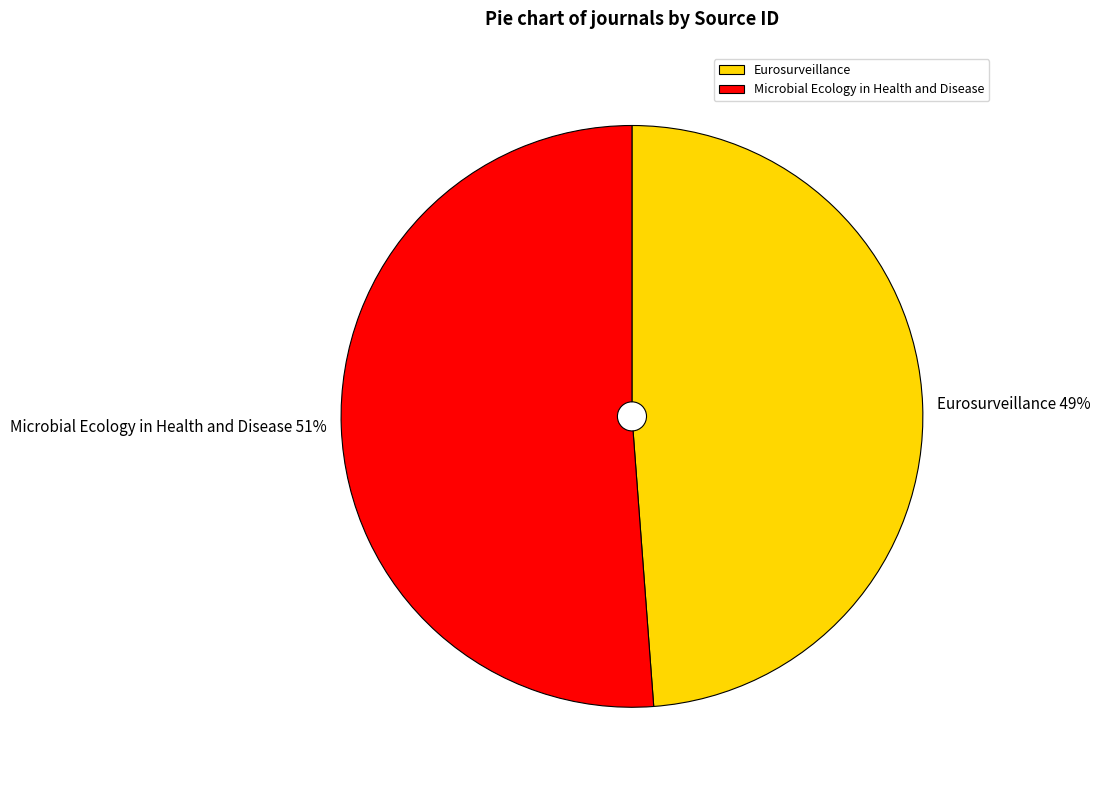

True or false: Microbial Ecology in Health and Disease accounts for 51% of the total.

True